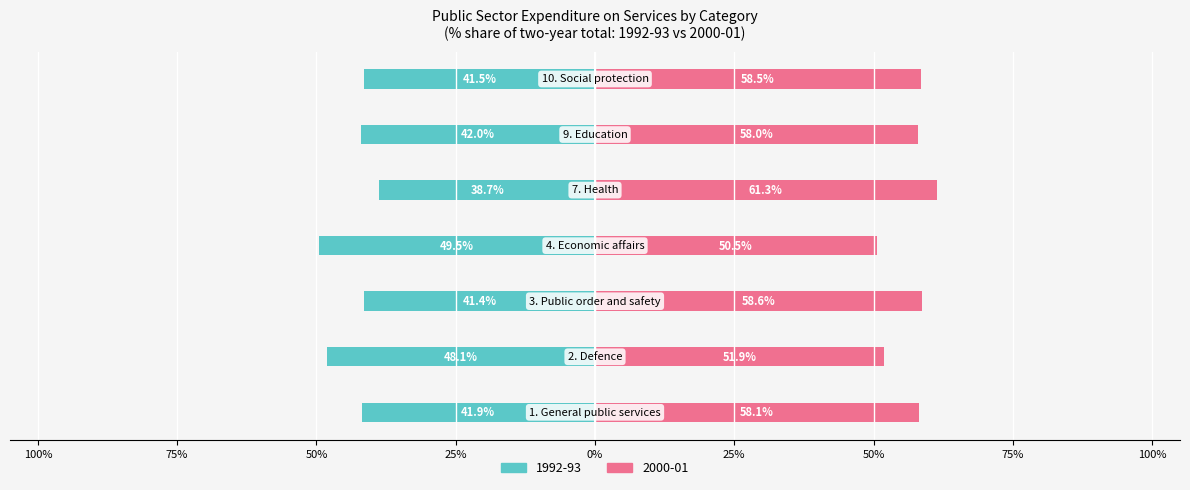

Which series changed the most between 2. Defence and 10. Social protection?

2000-01